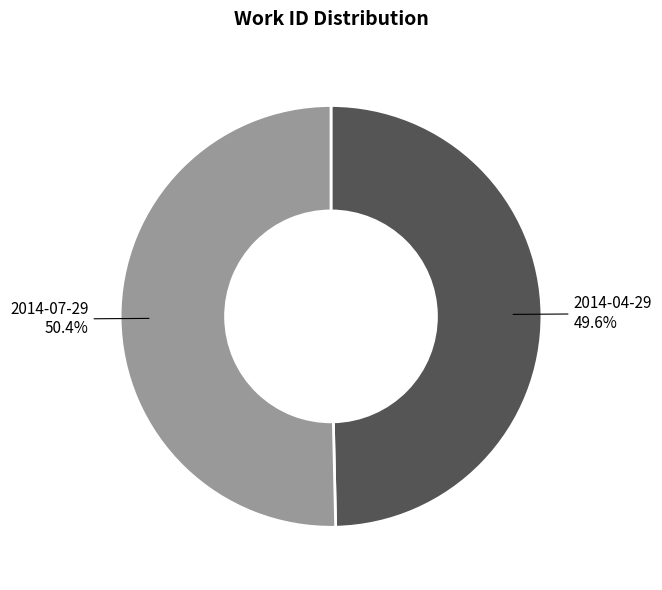

Is there a majority slice in this chart?

Yes